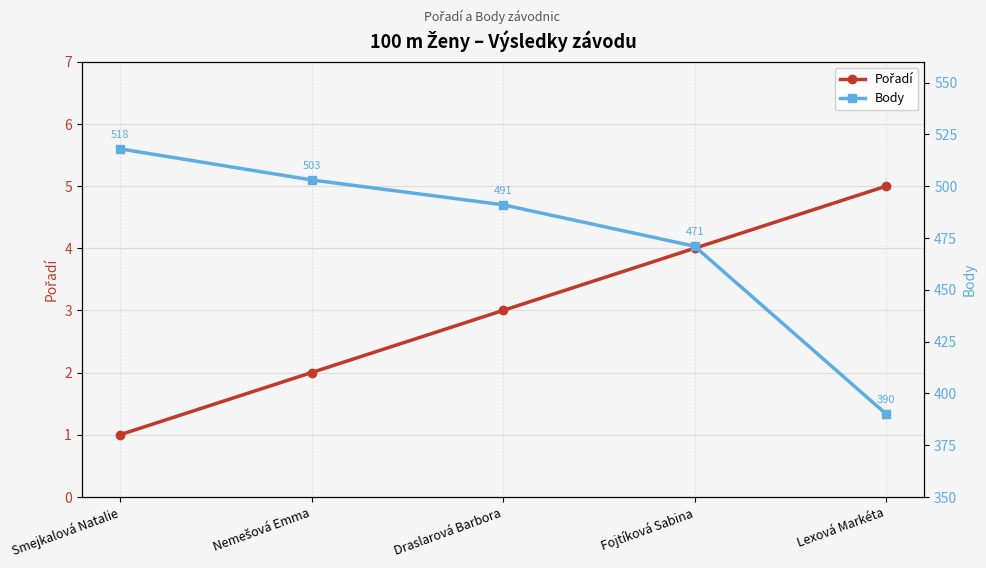

What is the average value of the Body series?

475